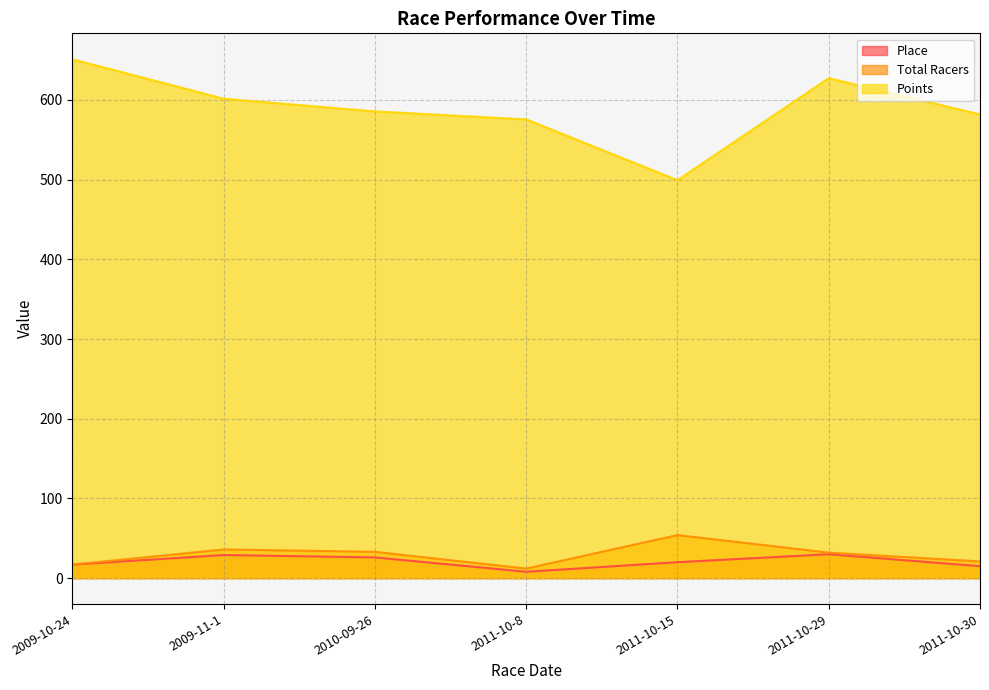

How many data points in Place are above 20?

3